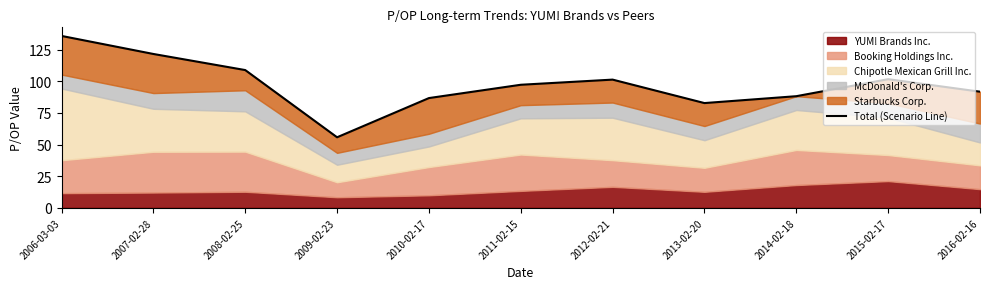

What is the difference between the values at 2015-02-17 and 2011-02-15?

4.4